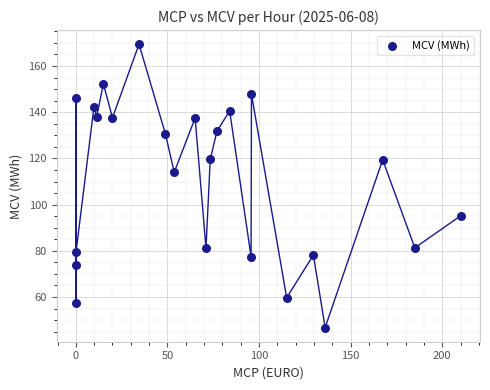

What is the range of Y values (max minus min)?

122.6